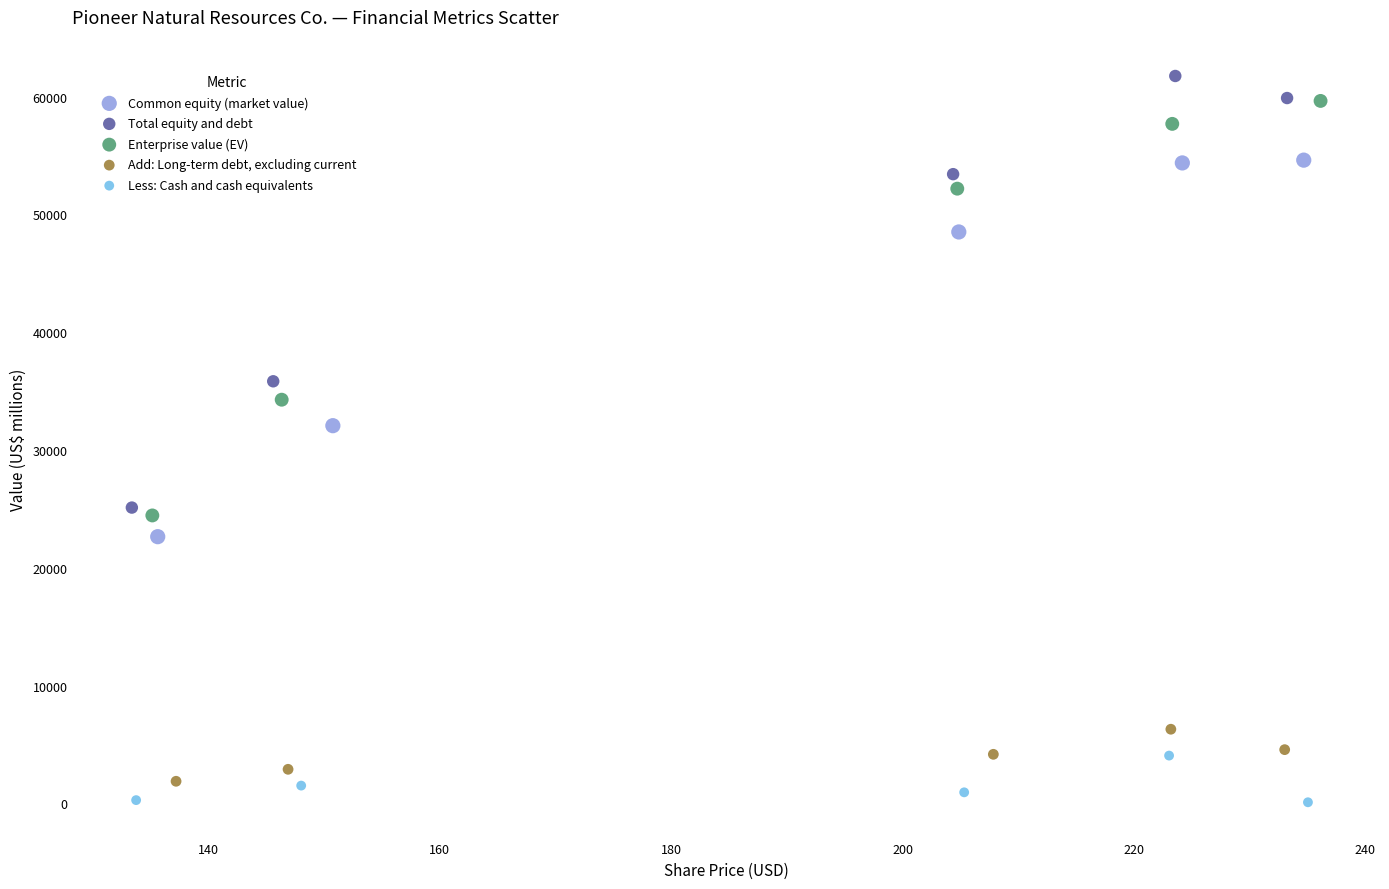

Which series contains the lowest Y value?

Less: Cash and cash equivalents